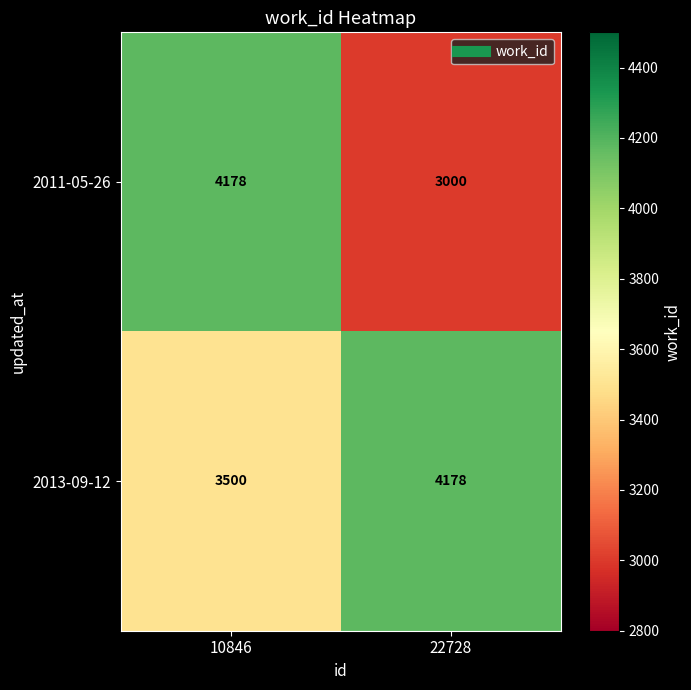

True or false: 2013-09-12 has a value of 7511 at 22728.

False